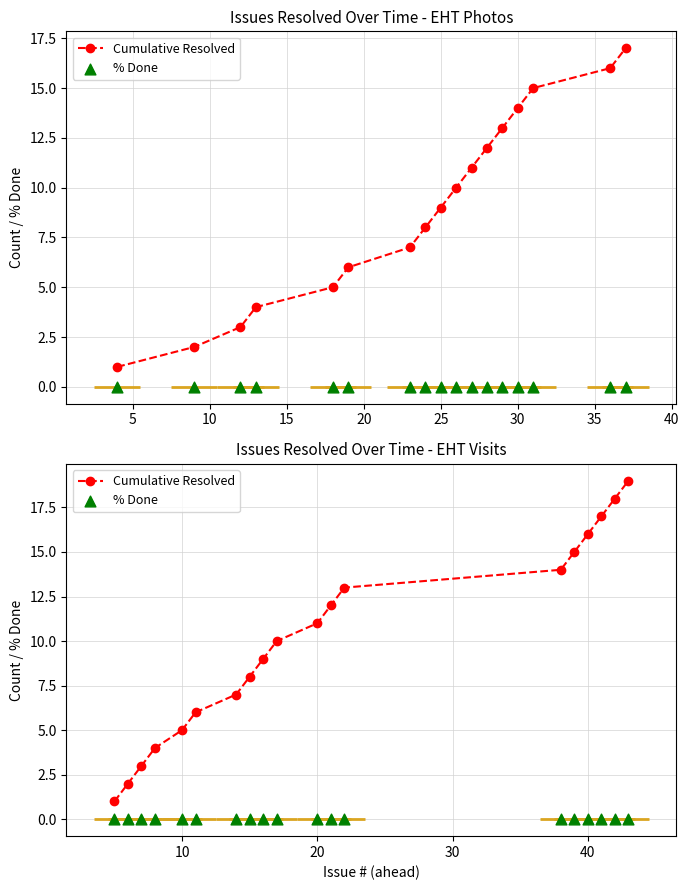

Is the value of % Done at 10 greater than the value of Cumulative Resolved at 35?

No